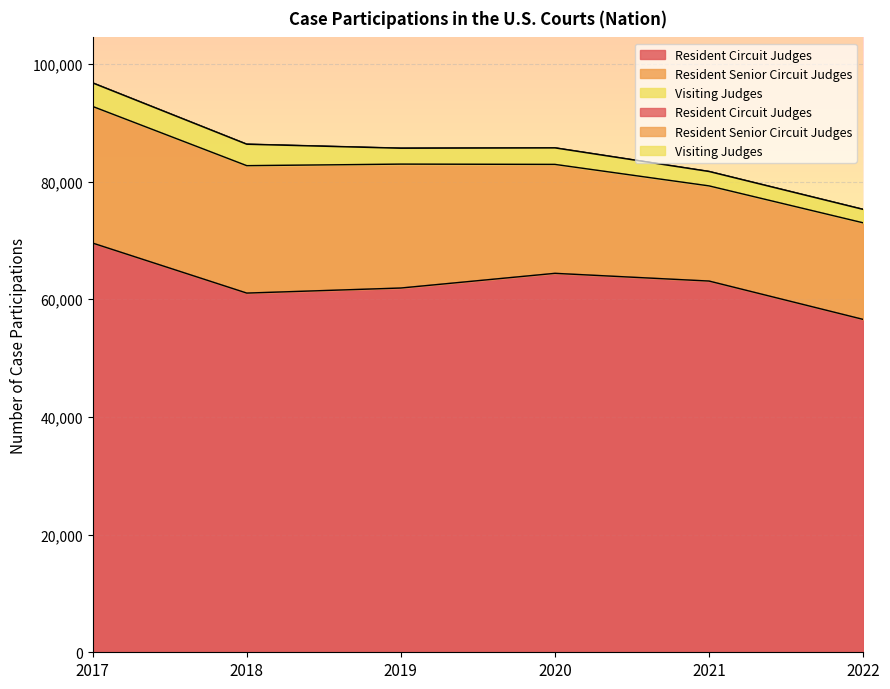

How many values in the Visiting Judges series exceed 2806?

2